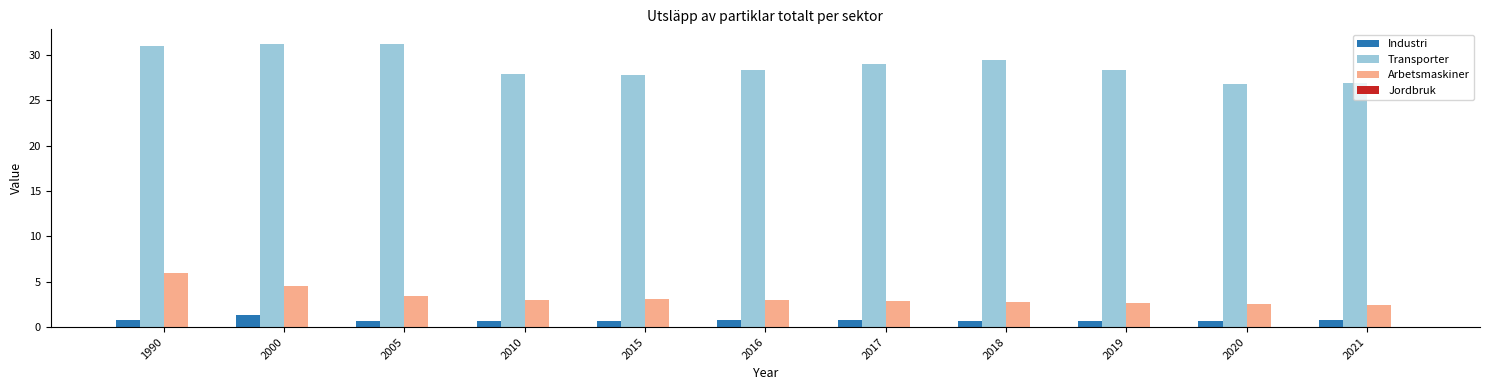

What is the total value across all series at 2021?

30.1